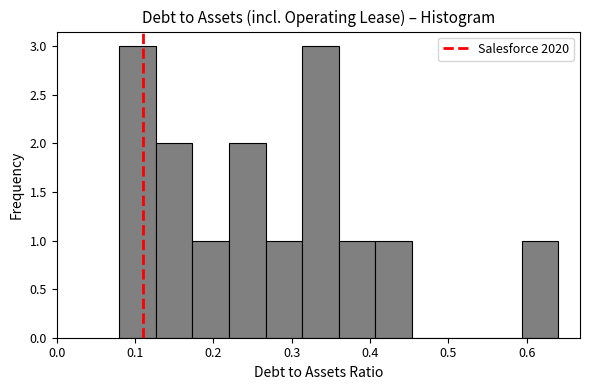

How tall is the bar that spans 0.17 to 0.22 on the x-axis? Neither the bar edges nor the heights are printed on the chart, so give them approximately, as read against the axes.

1